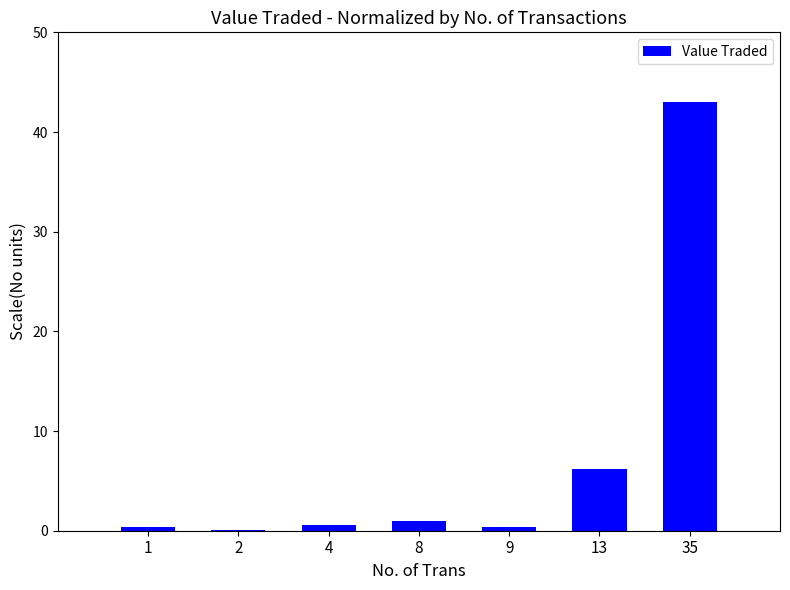

What is the sum of all values?

51.7